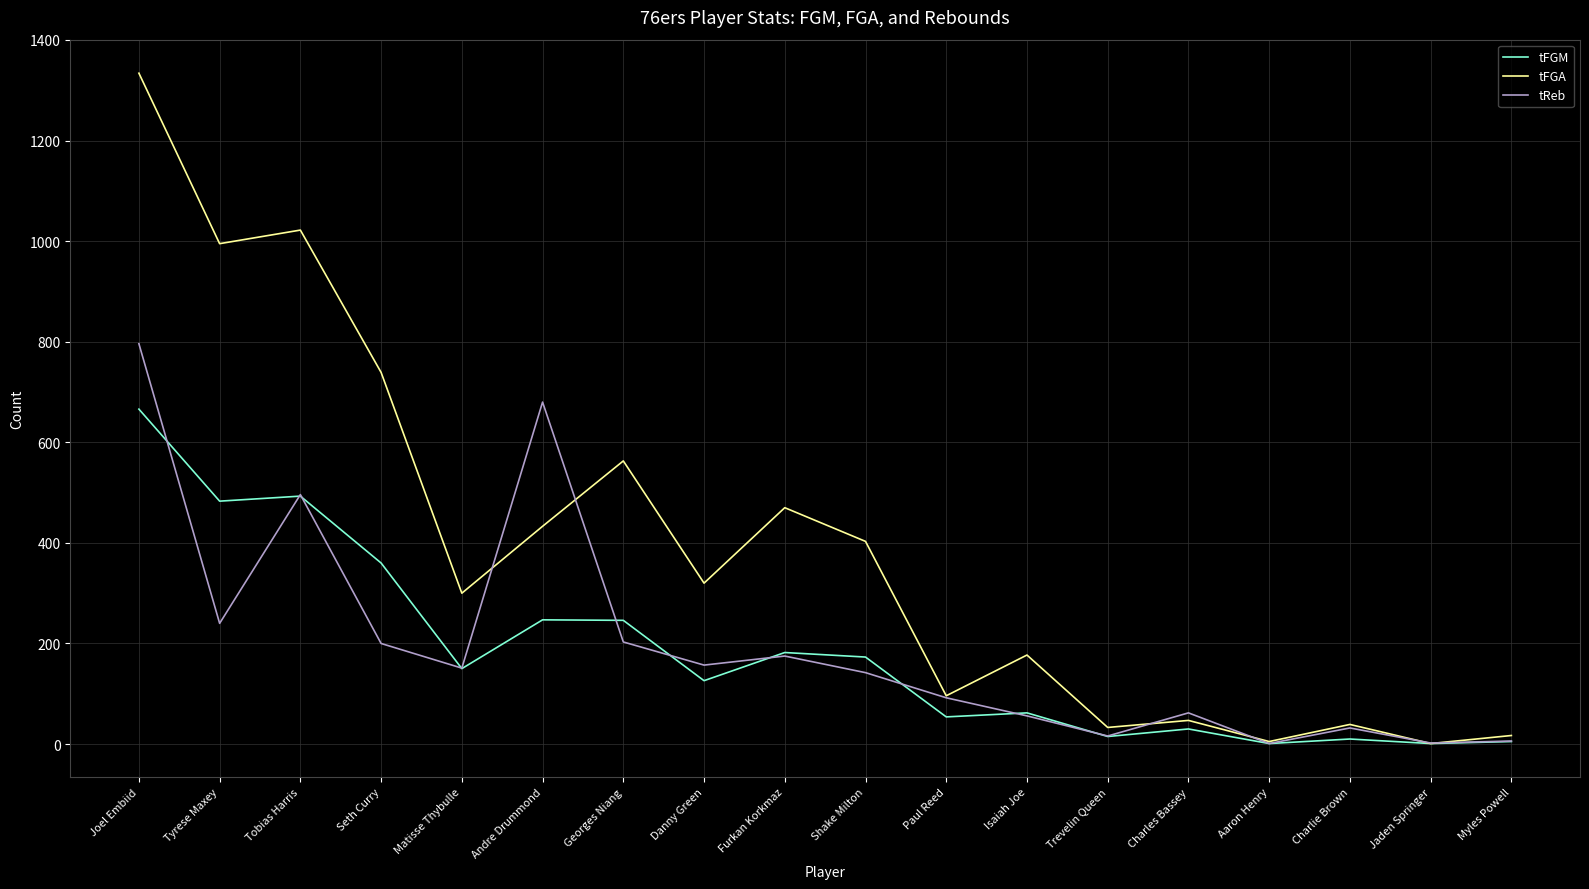

What is the difference between the maximum and second lowest values in the tReb series?

794